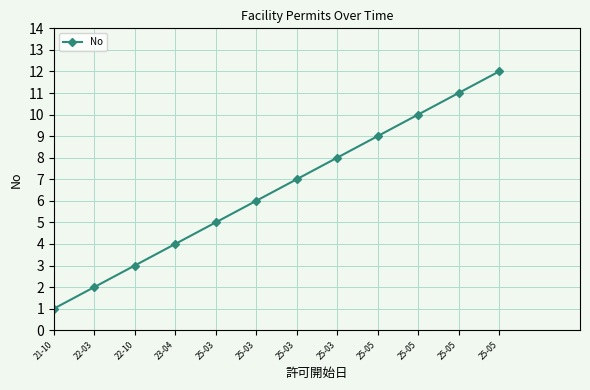

The value at 25-03 is 9. True or false?

False